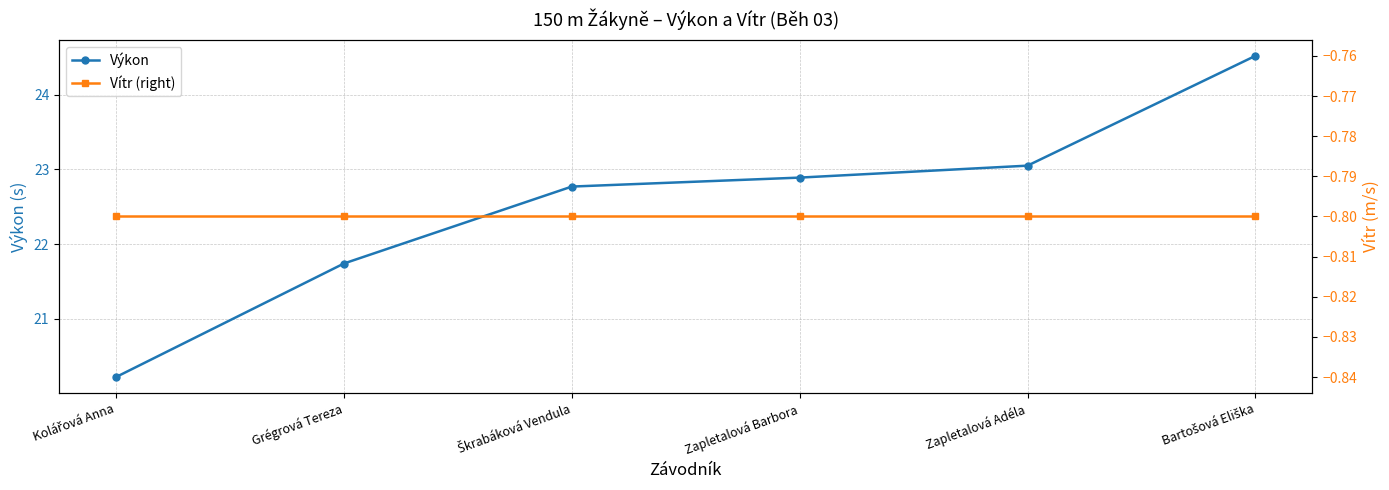

Does the chart have visible grid lines?

Yes